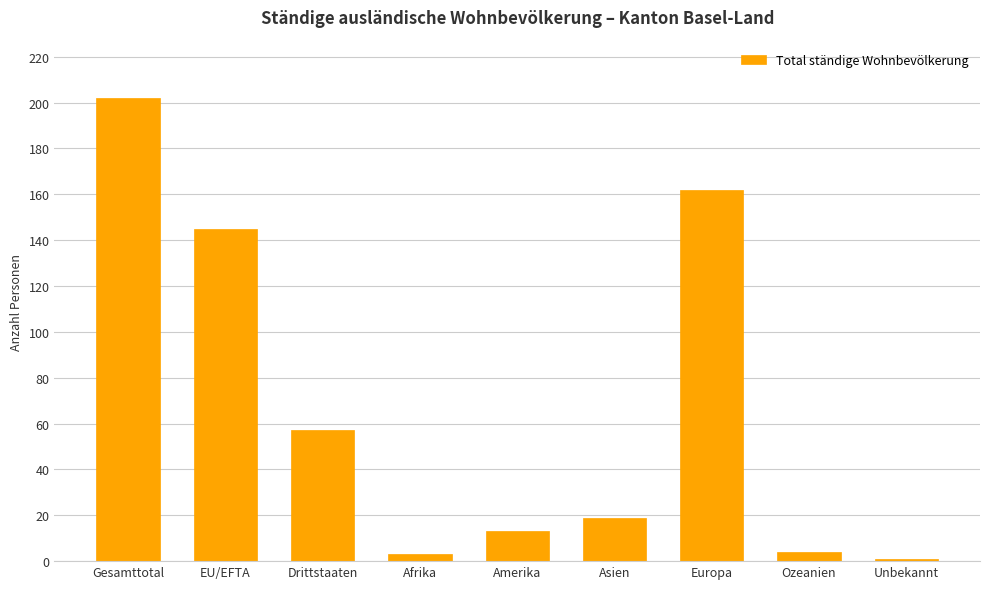

What is the difference between the maximum and second lowest values?

199